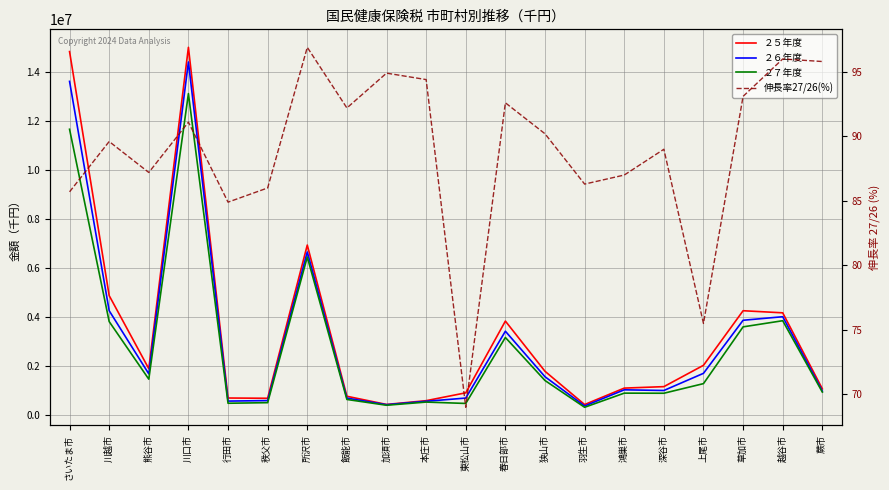

Read the ２７年度 value at さいたま市.

11655786.0